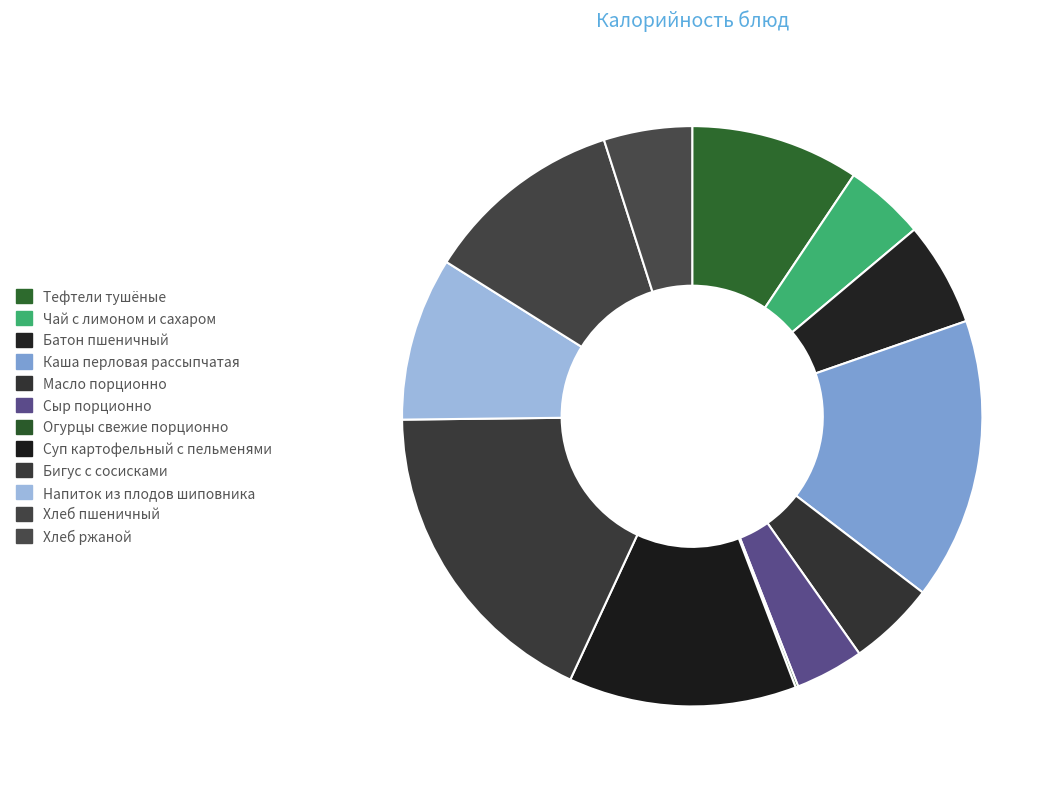

The Масло порционно slice represents 5% of the pie. True or false?

True